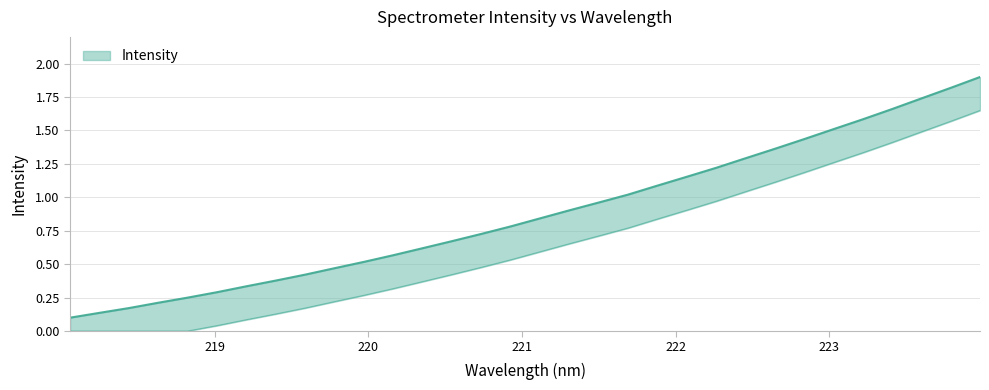

What is the smallest value displayed?

0.1